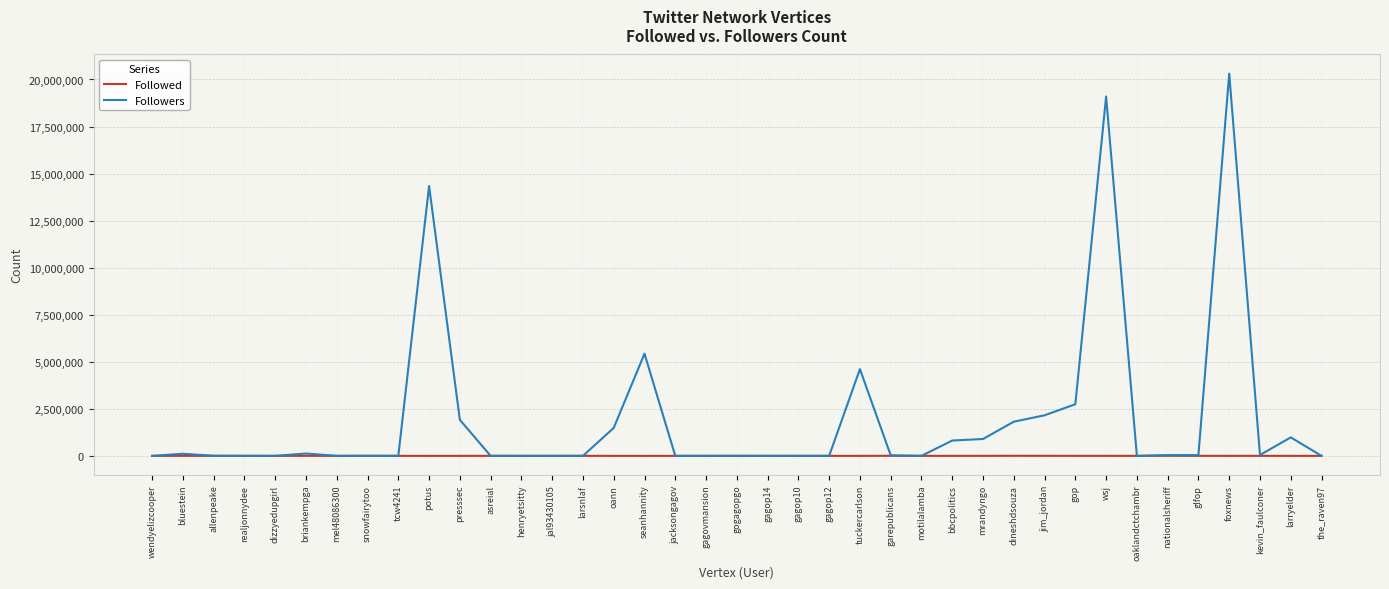

Which category has the highest value in the Followers series?

foxnews